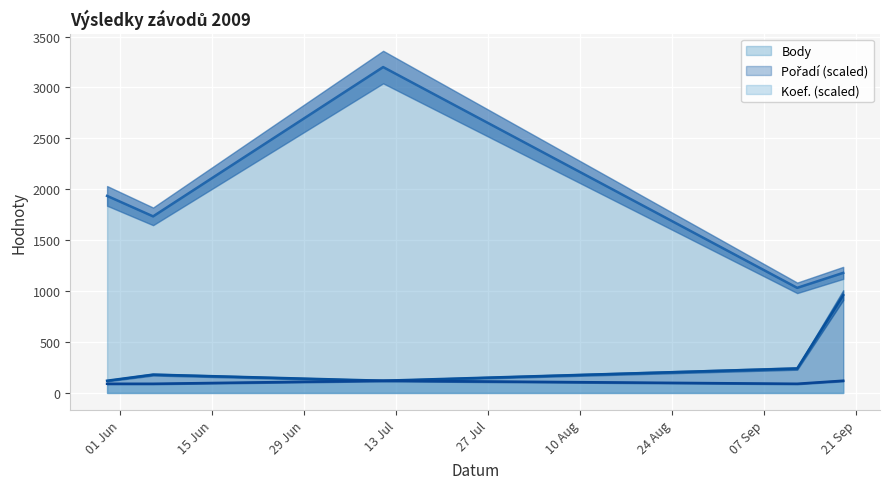

Reading right to left, transcribe all the data shown in this chart.

Body: 2009-09-19=1179	2009-09-12=1032	2009-07-11=3200	2009-06-06=1734	2009-05-30=1935
Pořadí: 2009-09-19=960	2009-09-12=240	2009-07-11=120	2009-06-06=180	2009-05-30=120
Koef.: 2009-09-19=120	2009-09-12=90	2009-07-11=120	2009-06-06=90	2009-05-30=90